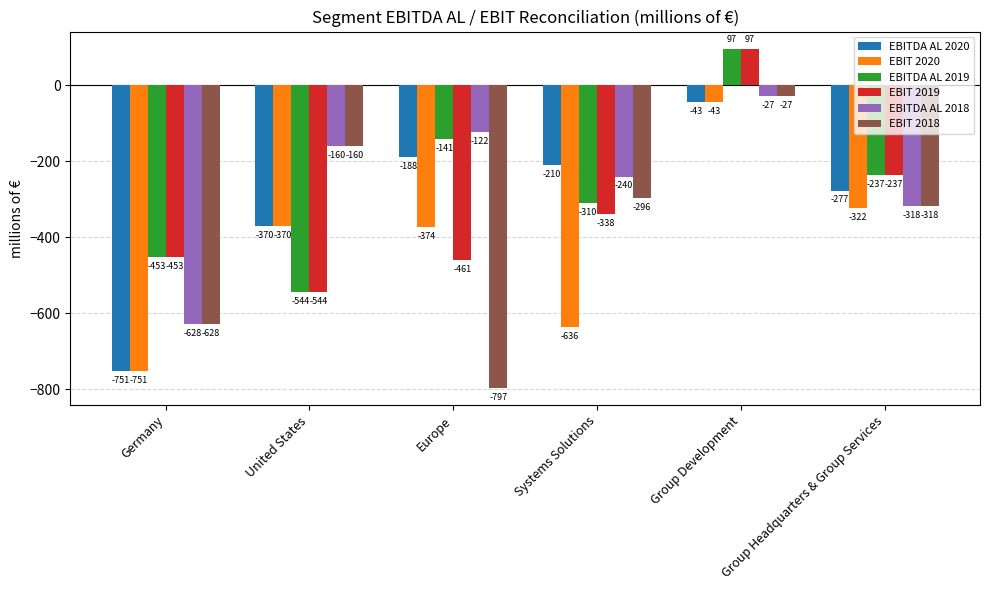

Which series has the widest spread of values?

EBIT 2018